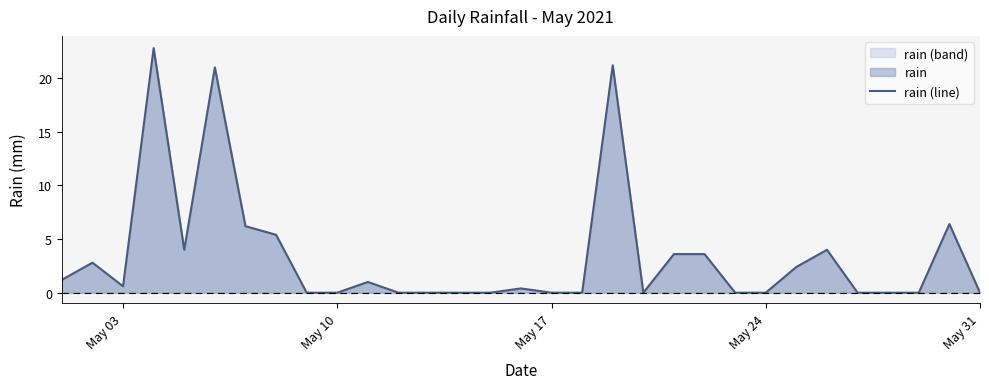

What is the difference between the maximum and minimum values?

22.8